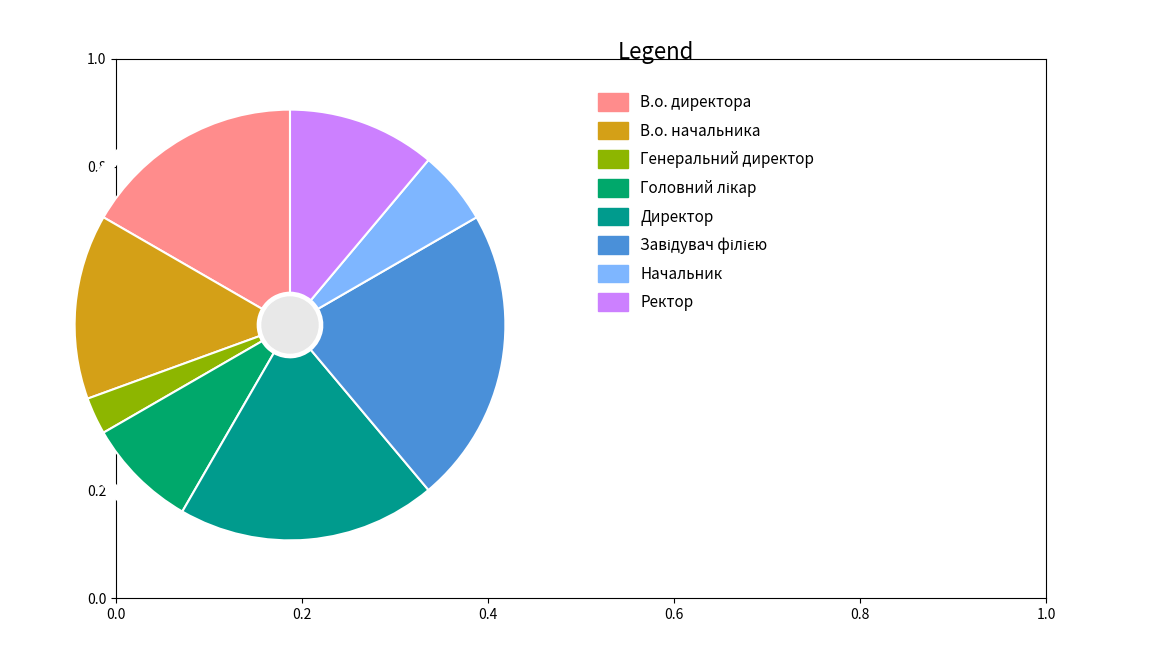

Count the number of slices in the pie.

8